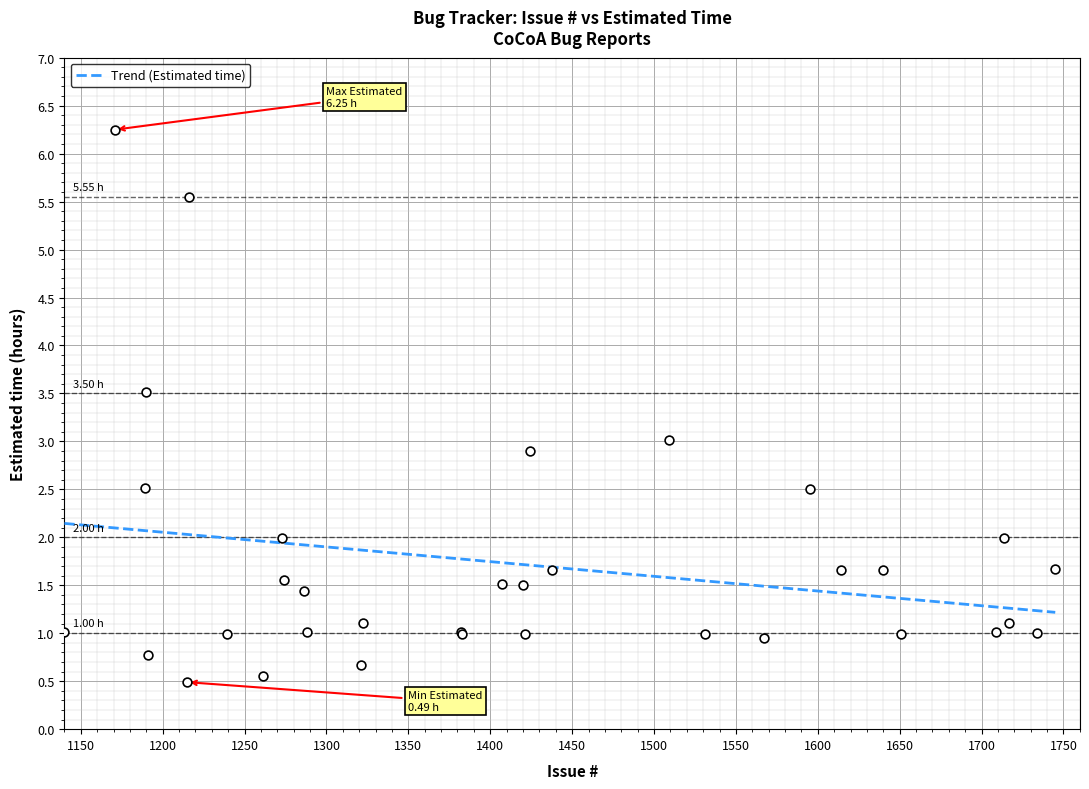

Approximately how many times larger is the value at 1261 compared to 1288?

0.5